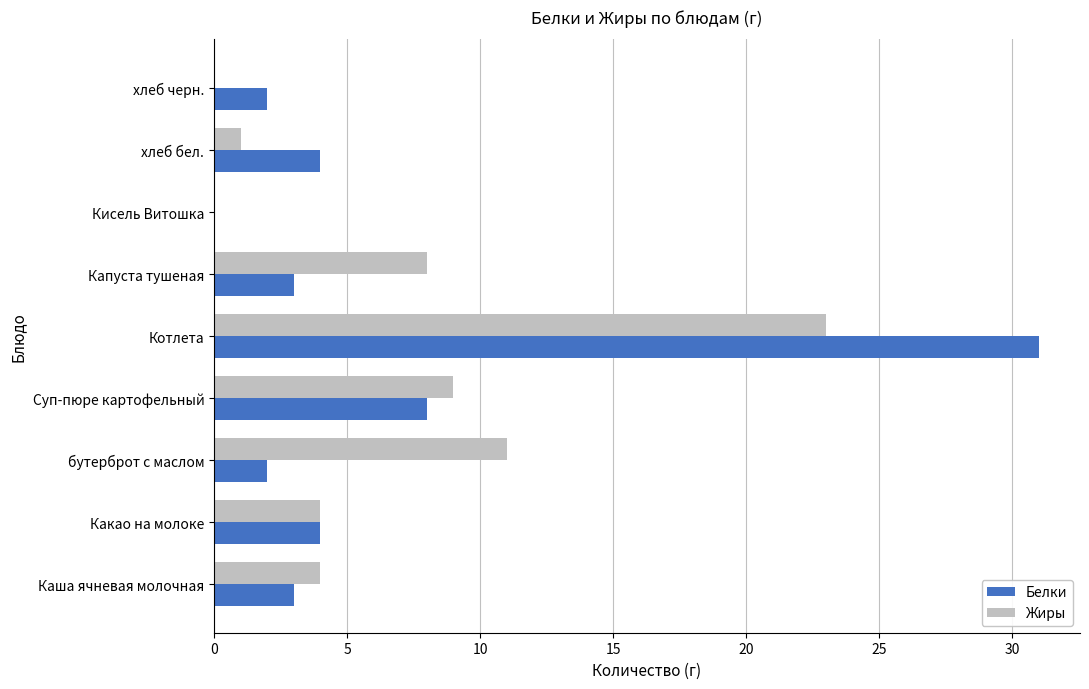

How many distinct data groups are displayed?

2